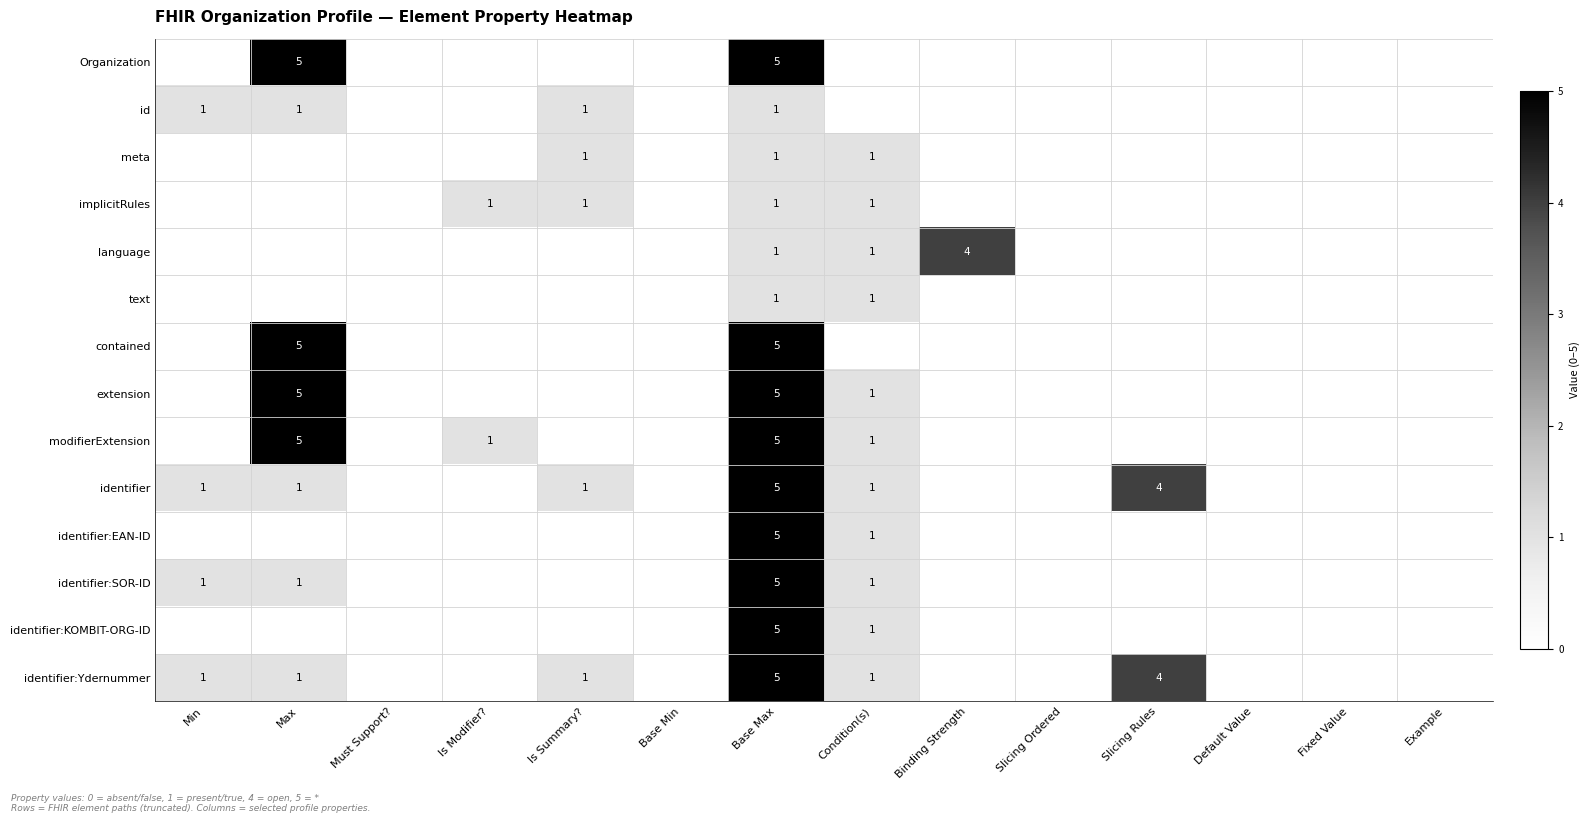

True or false: id has a value of 0 at Max.

False